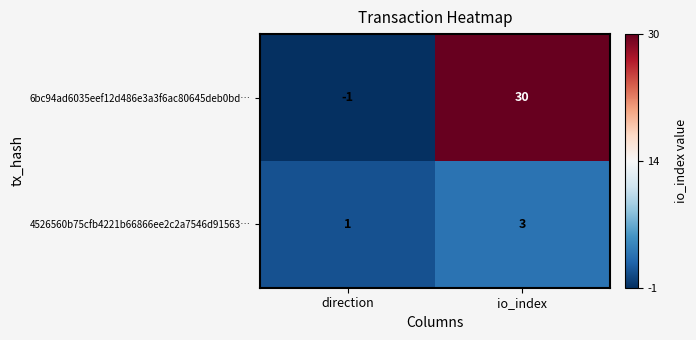

Reading left to right, what are all the values shown in this chart?

6bc94ad6035eef12d486e3a3f6ac80645deb0bd…: -1	30
4526560b75cfb4221b66866ee2c2a7546d91563…: 1	3